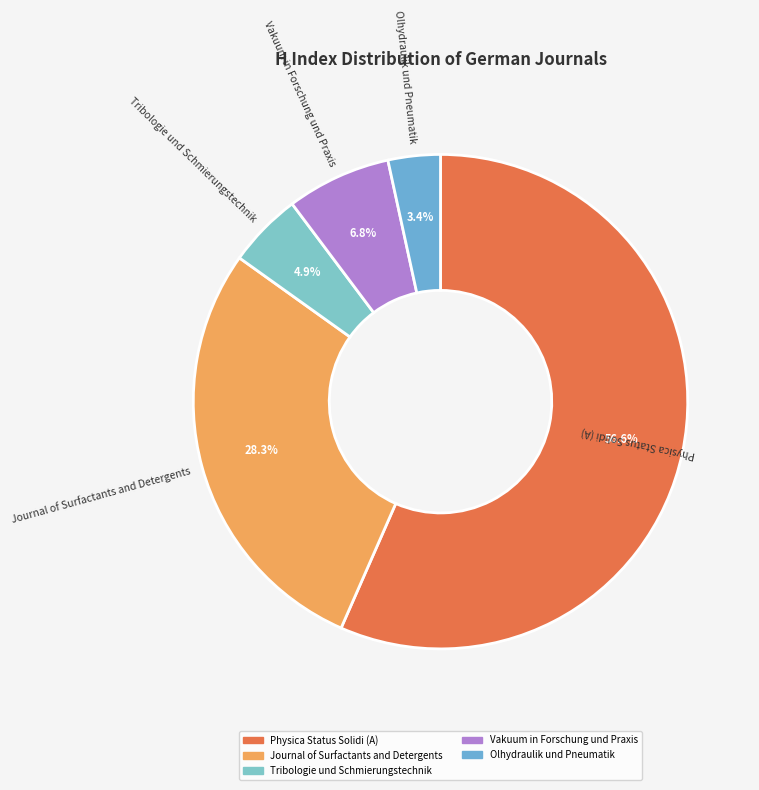

Approximately how many times larger is the value at Journal of Surfactants and Detergents compared to Physica Status Solidi (A)?

0.5